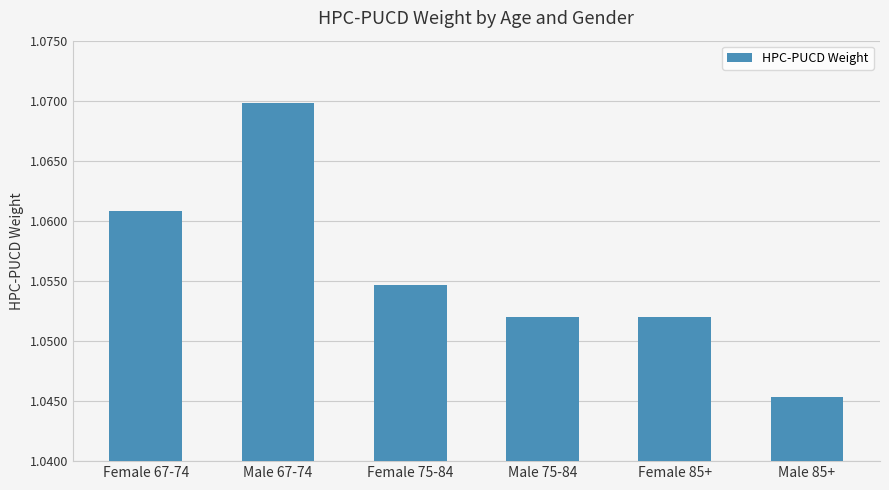

What is the sum of all values?

6.3